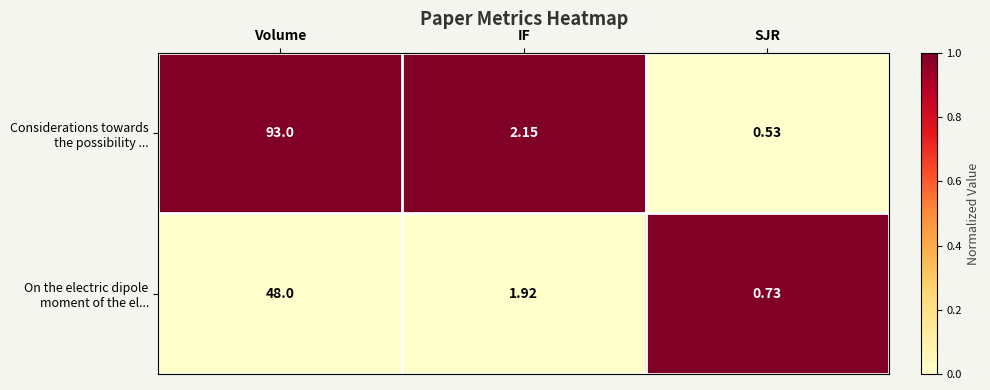

At which category does the chart reach its peak across all series?

Volume